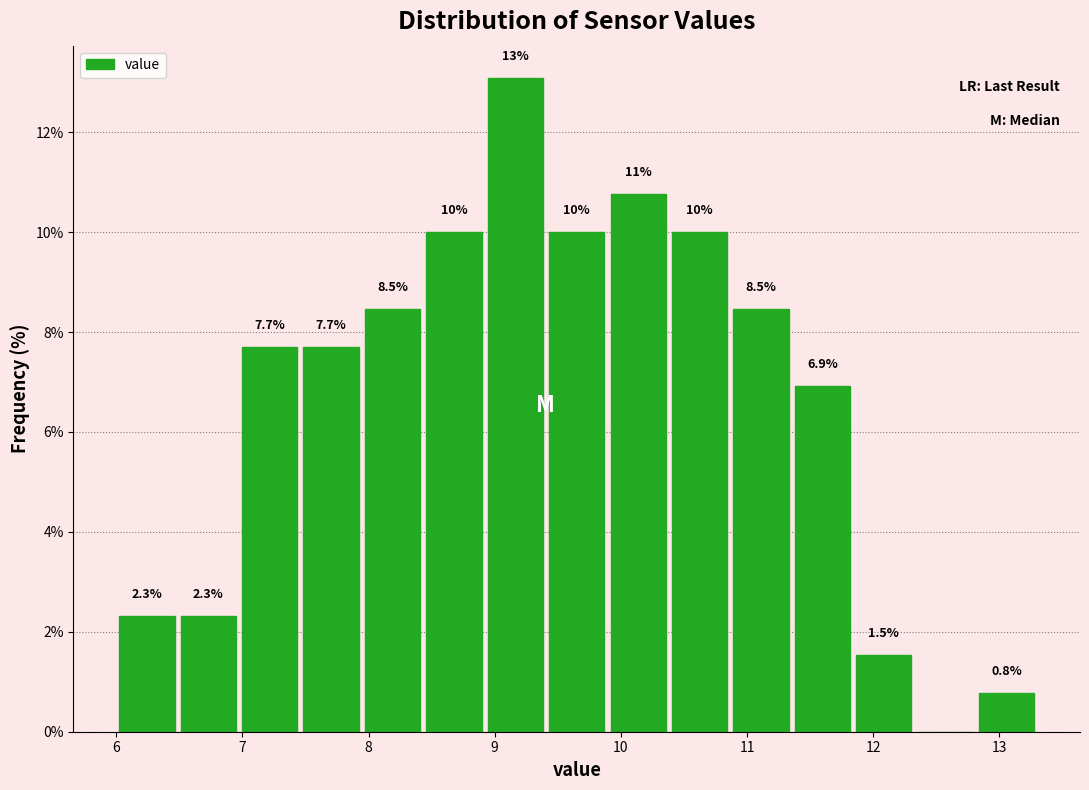

Over which range of the x-axis is the bar tallest?

8.9 to 9.4